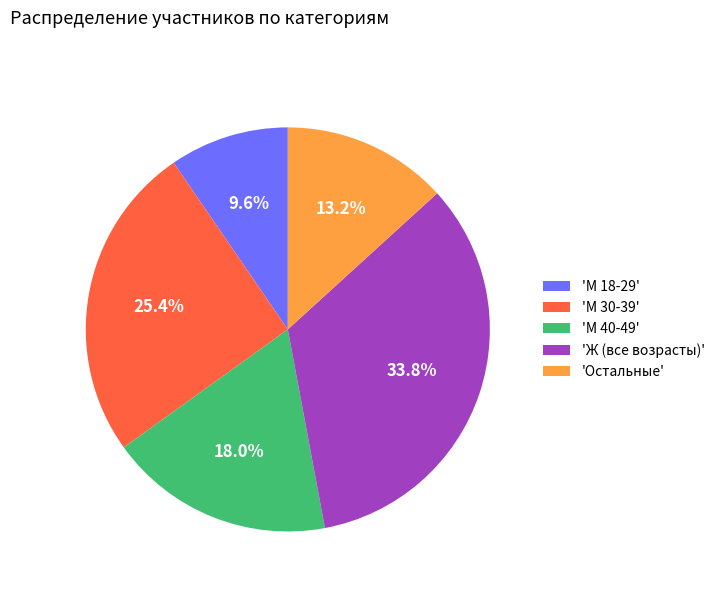

Rank the categories by value from lowest to highest.

'М 18-29', 'Остальные', 'М 40-49', 'М 30-39', 'Ж (все возрасты)'